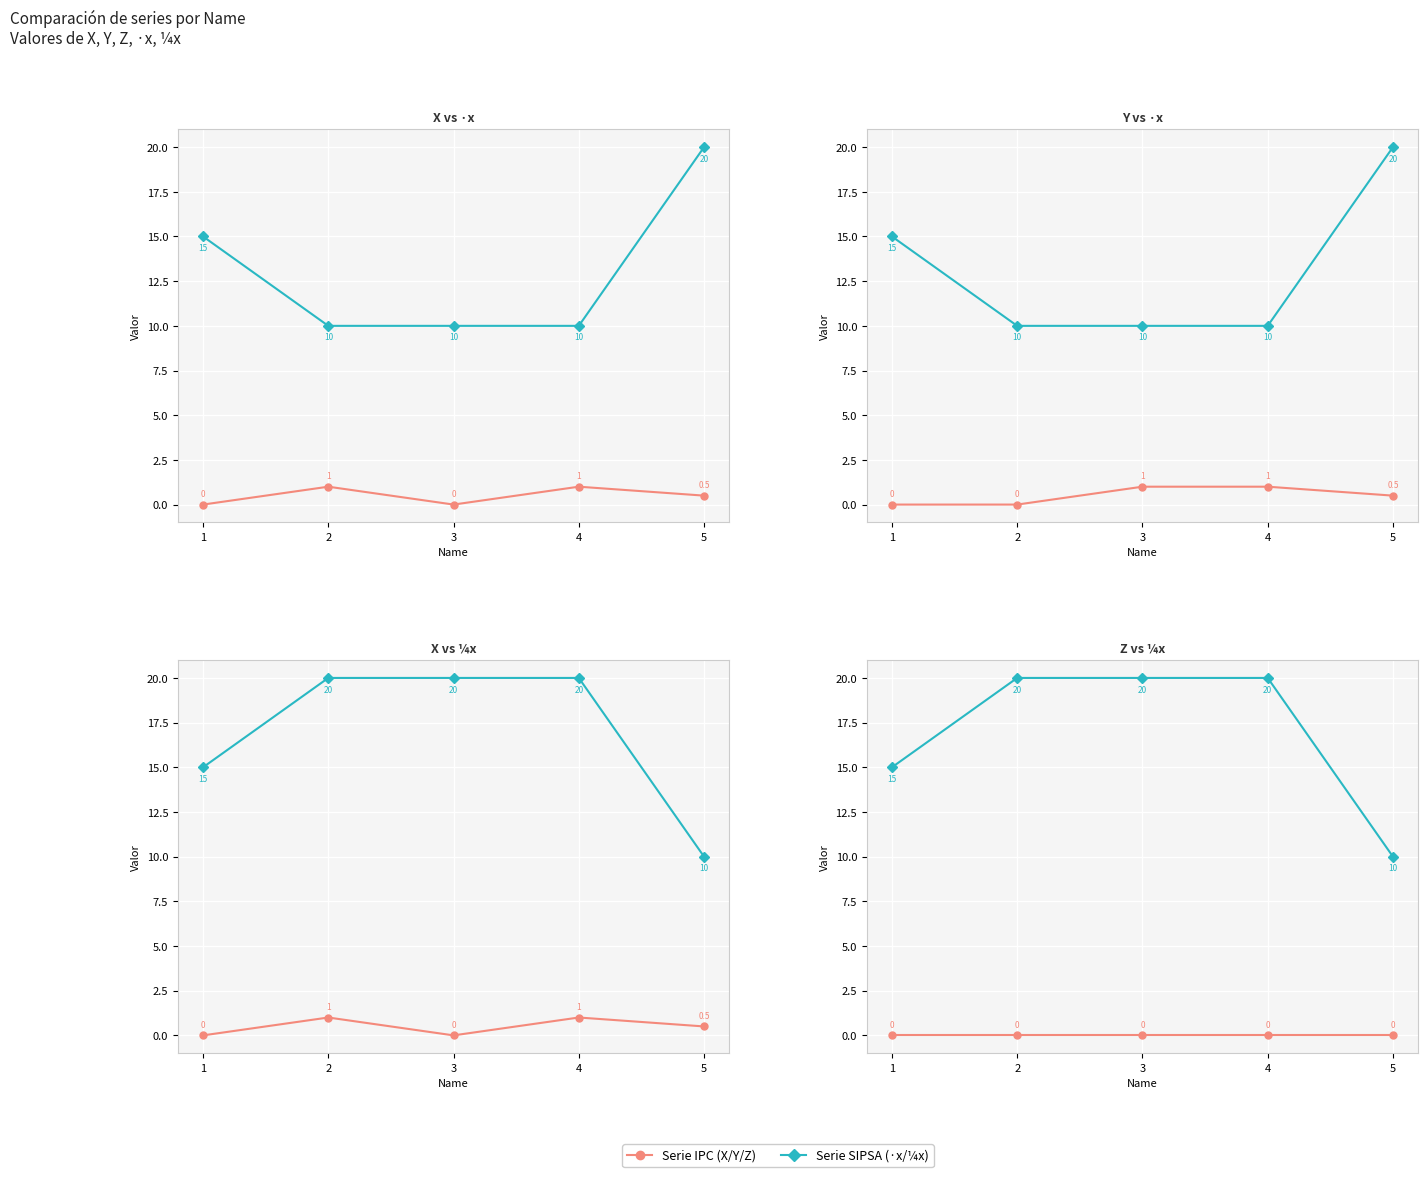

Which series has the largest total across all categories?

¼x